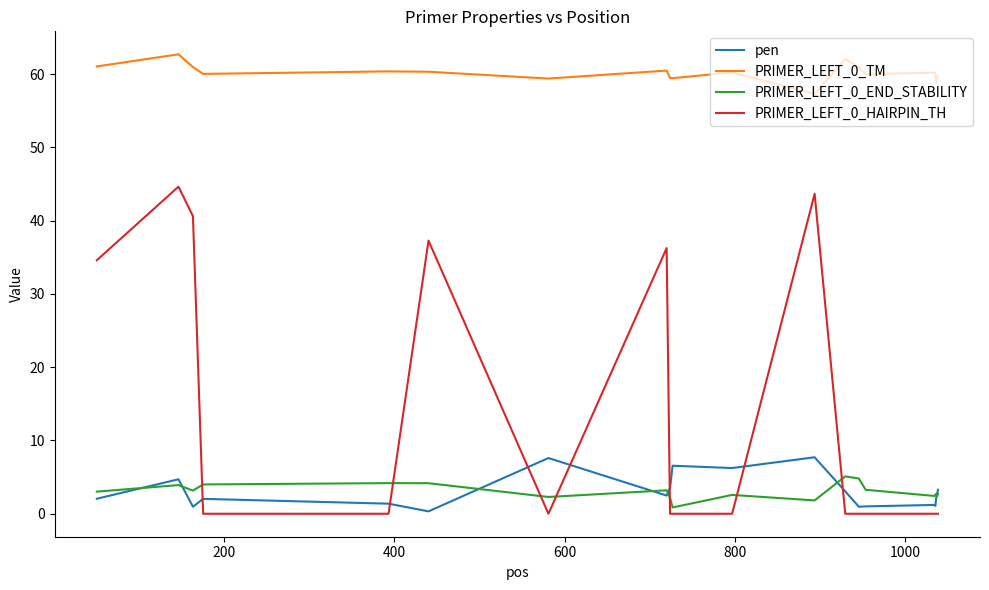

True or false: PRIMER_LEFT_0_TM and pen intersect in this chart.

False